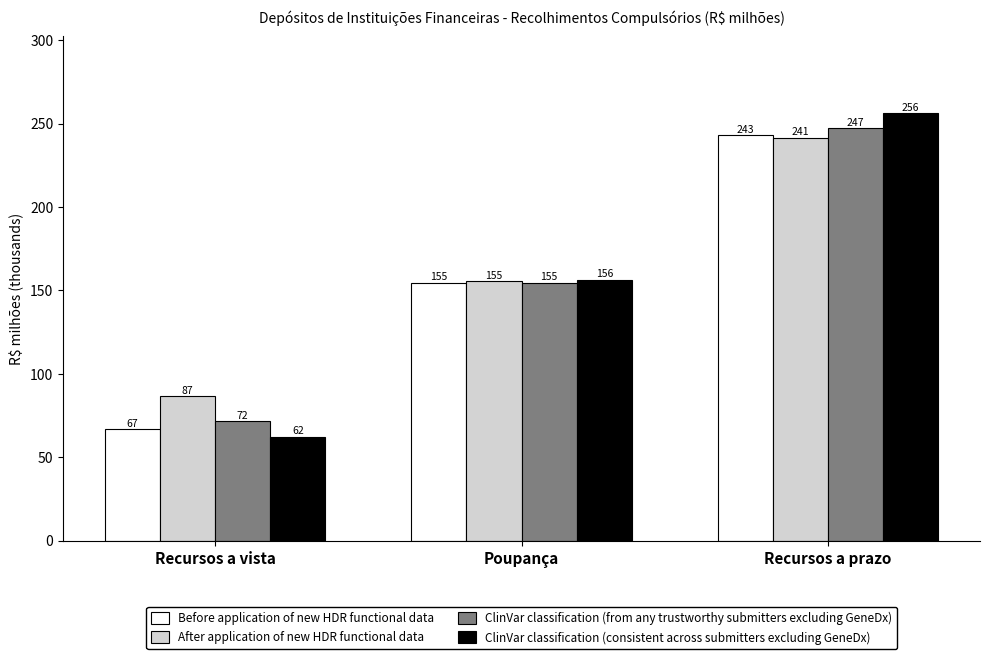

How many groups of bars are there?

3